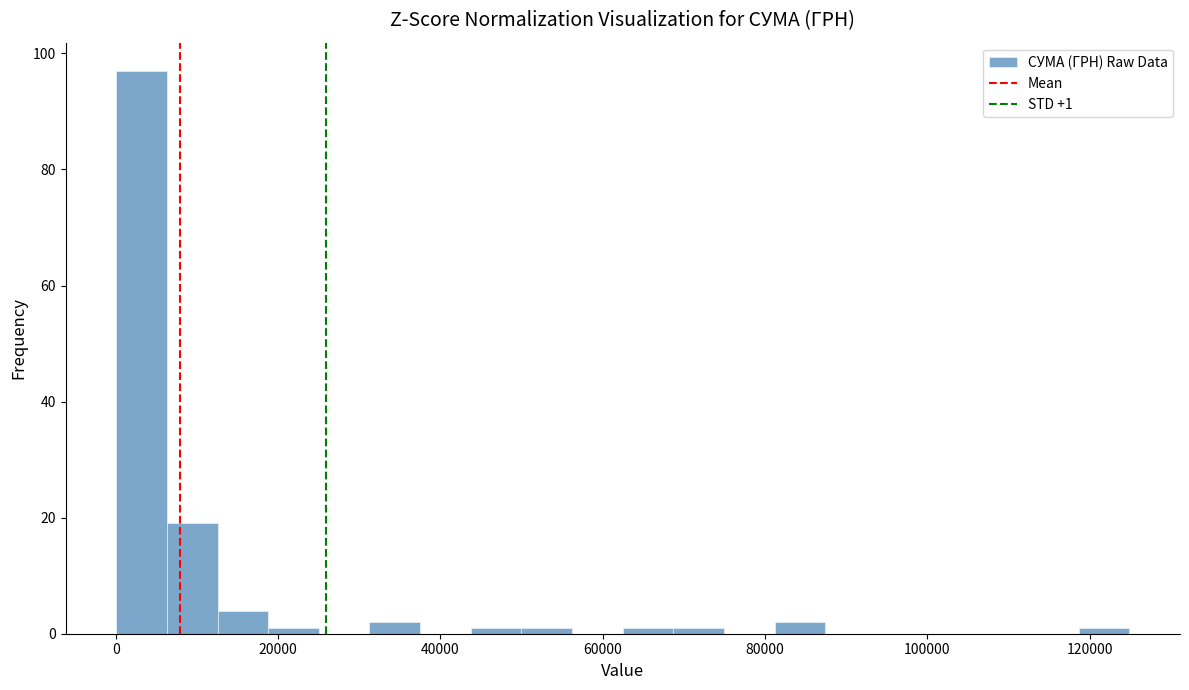

Around what value on the x-axis is the tallest bar? Give the approximate position of its centre, as read against the axis.

4000